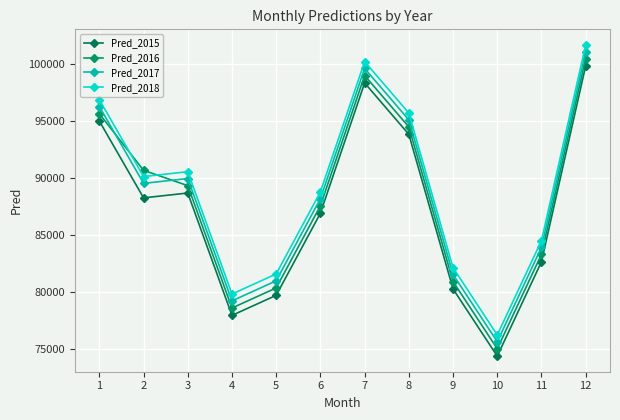

At which label is Pred_2016 closest to 87767?

6